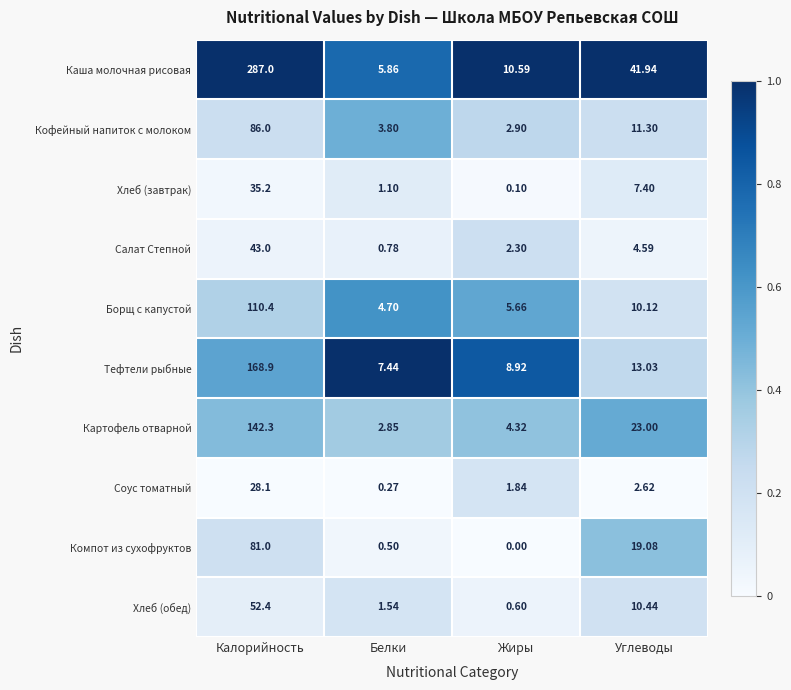

Which series has the largest total across all categories?

Каша молочная рисовая